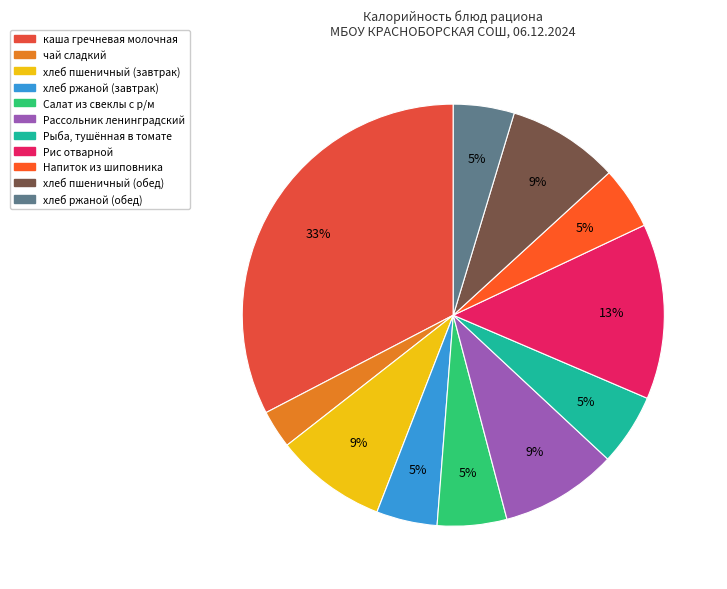

Combined, do Напиток из шиповника and Рис отварной account for over 50%?

No